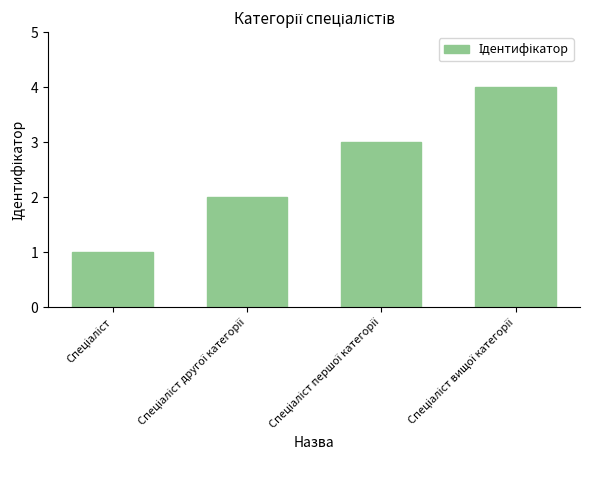

What is the maximum value shown in the chart?

4